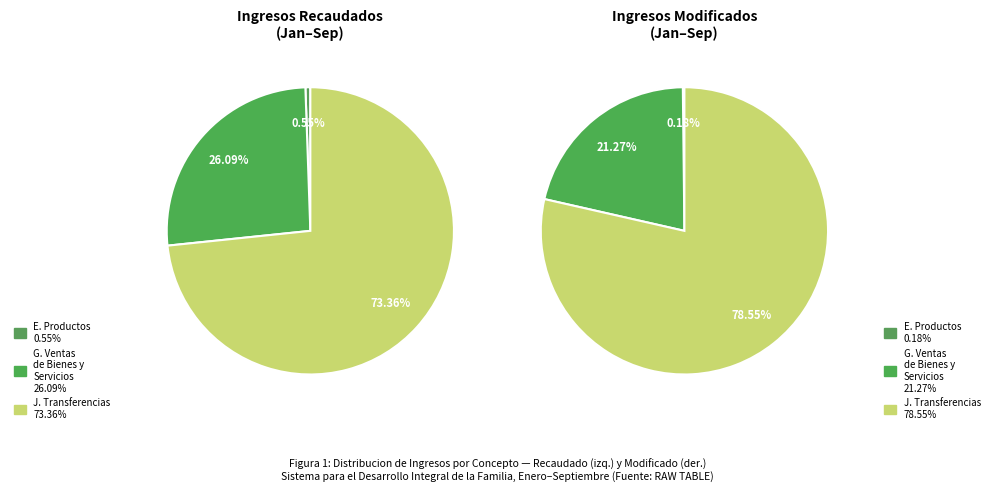

To the nearest percent, what is the average slice percentage?

33%